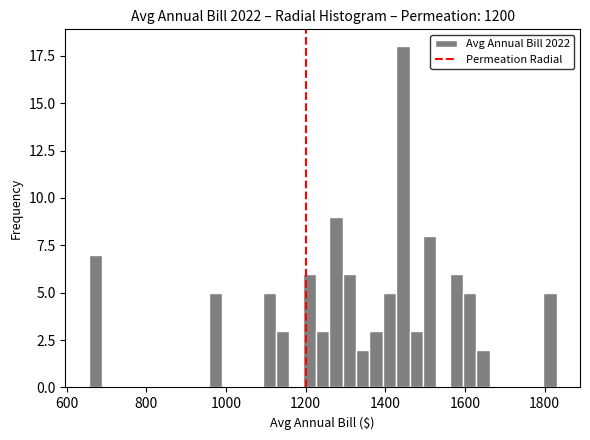

Around what value on the x-axis is the tallest bar? Give the approximate position of its centre, as read against the axis.

1440